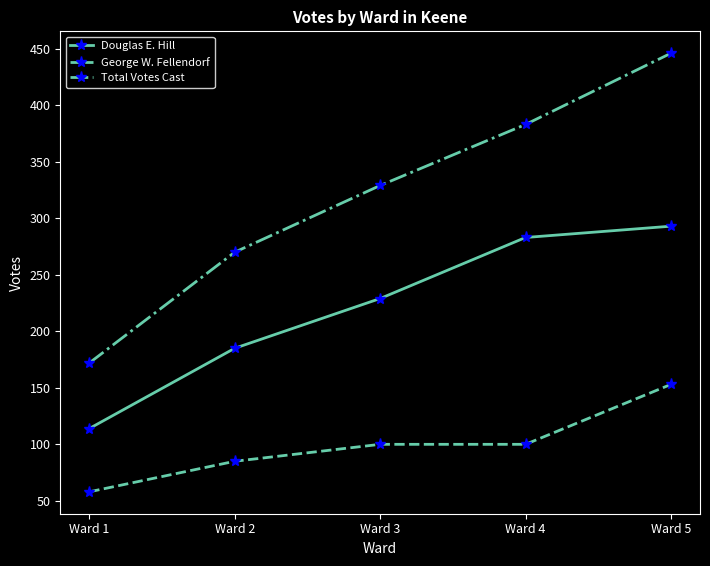

At which category is the sum across all series the highest?

Ward 5